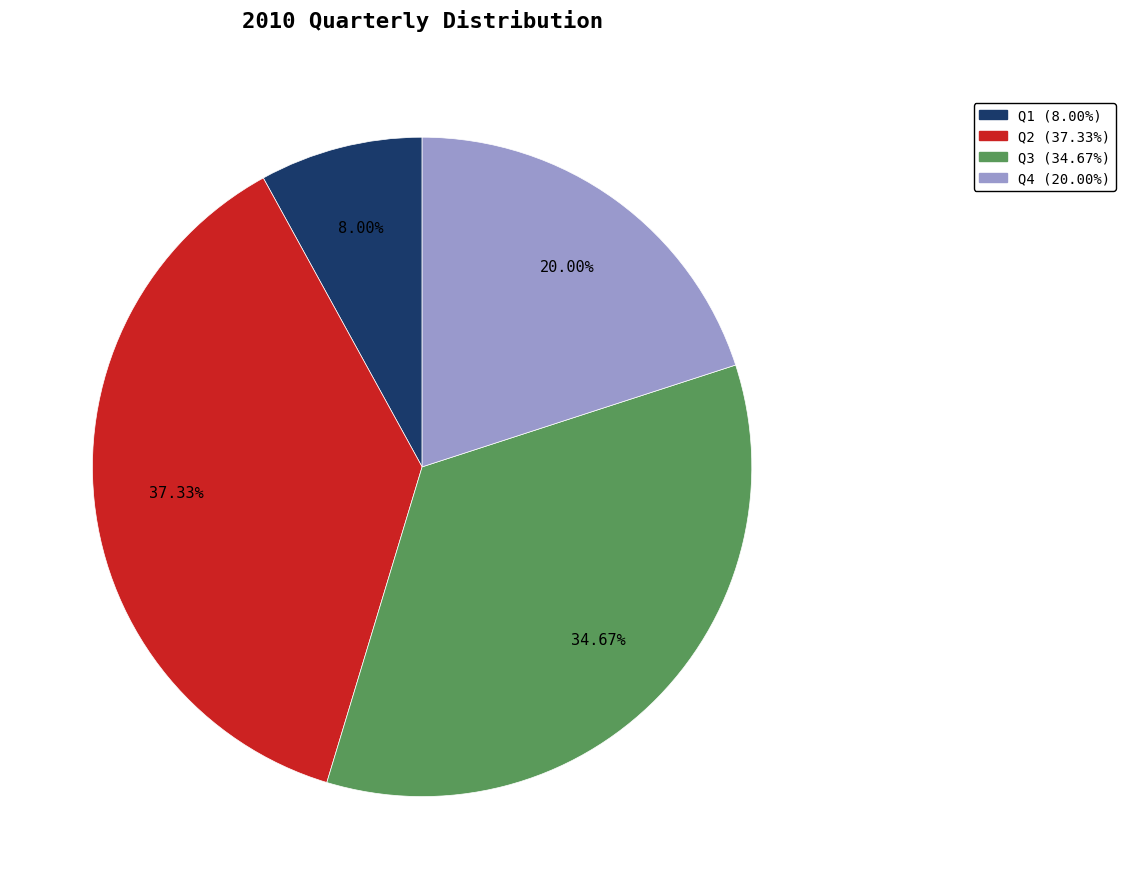

Which slice is the smallest?

Q1